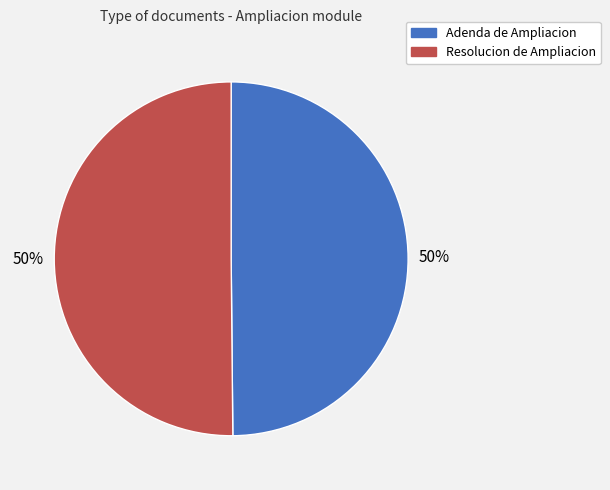

True or false: Adenda de Ampliacion accounts for 61% of the total.

False